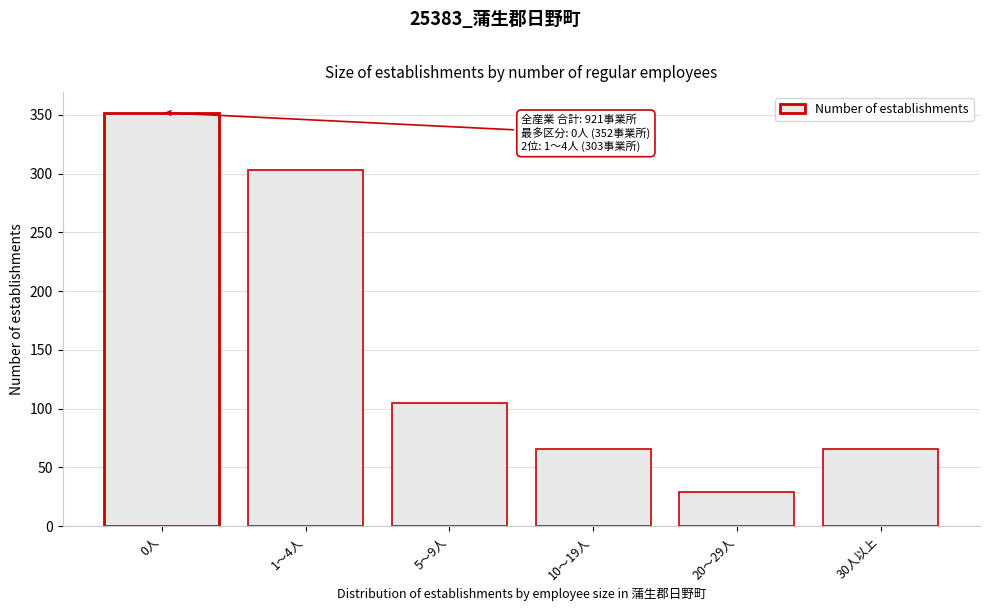

Reading left to right, what are all the values shown in this chart?

352	303	105	66	29	66